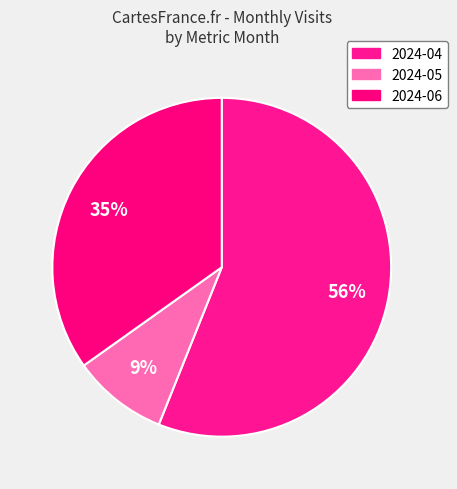

Between 2024-05 and 2024-06, which is larger?

2024-06